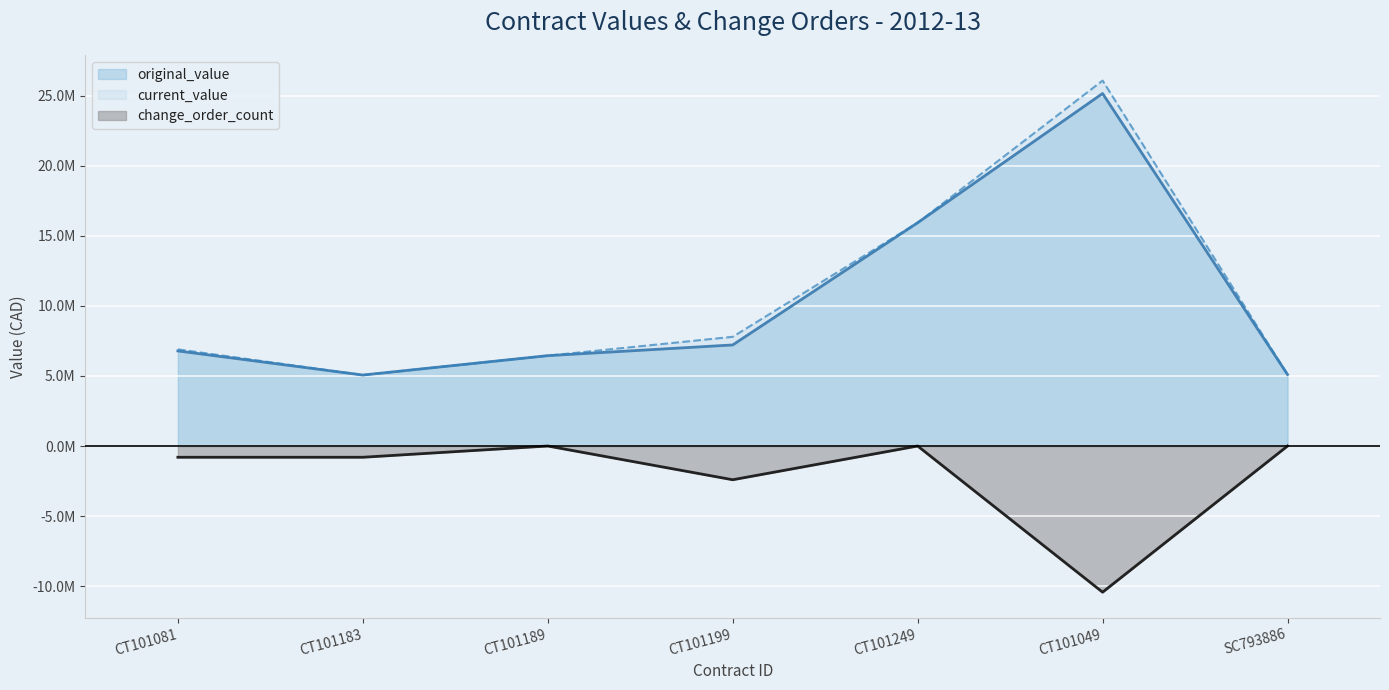

True or false: original_value has a value of 5100000.0 at SC793886.

True